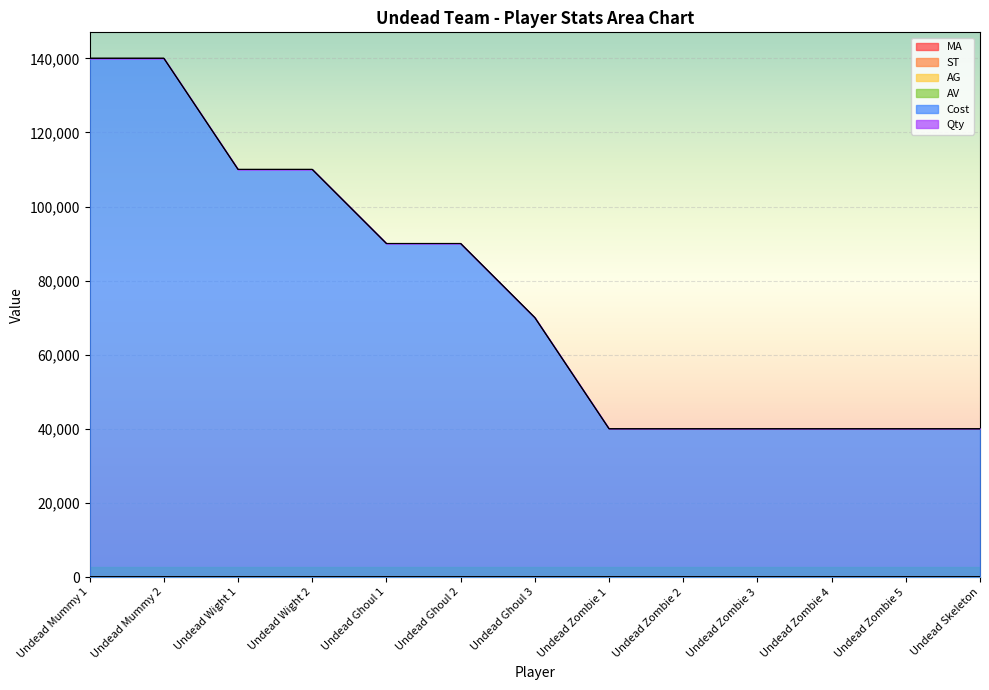

Reading right to left, transcribe all the data shown in this chart.

MA: 5	4	4	4	4	4	7	7	7	6	6	3	3
ST: 3	3	3	3	3	3	3	3	3	3	3	5	5
AG: 2	2	2	2	2	2	3	3	3	3	3	1	1
AV: 7	8	8	8	8	8	7	7	7	8	8	9	9
Cost: 40000	40000	40000	40000	40000	40000	70000	90000	90000	110000	110000	140000	140000
Qty: 2	6	6	6	6	6	1	4	4	2	2	2	2